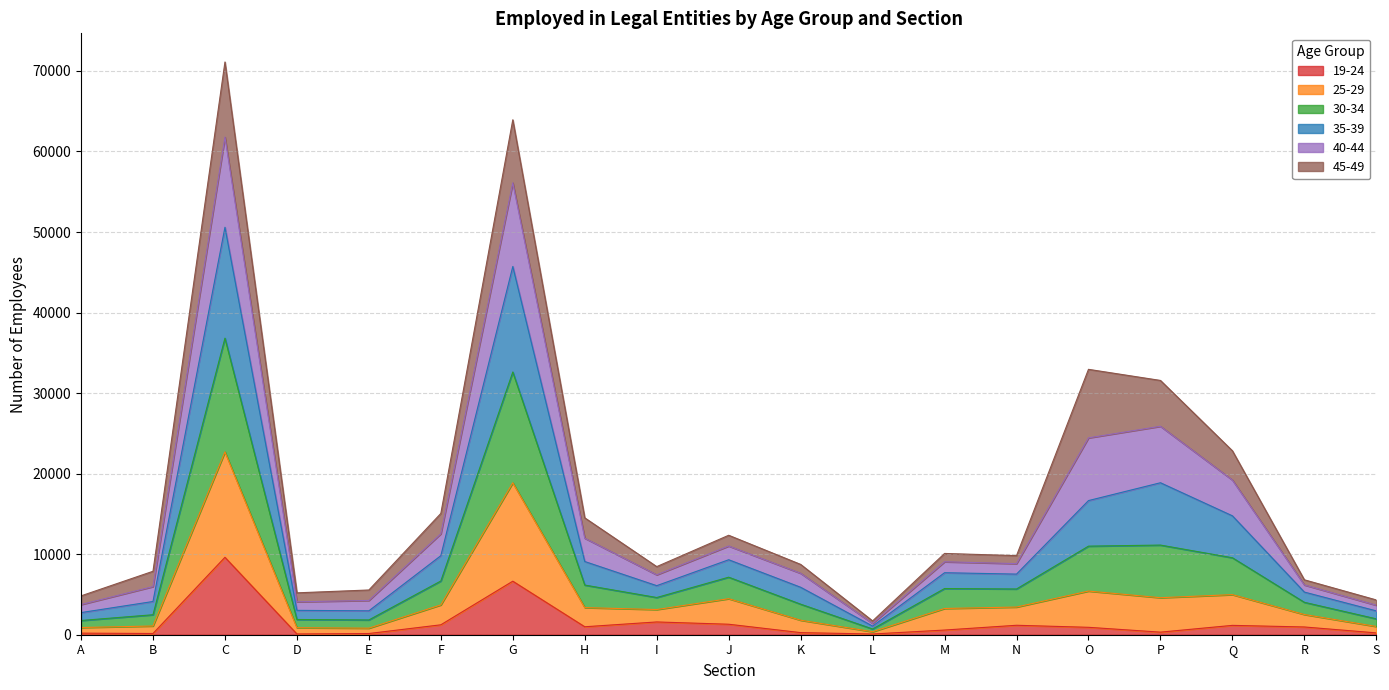

The value of 25-29 at M is 10176. True or false?

False